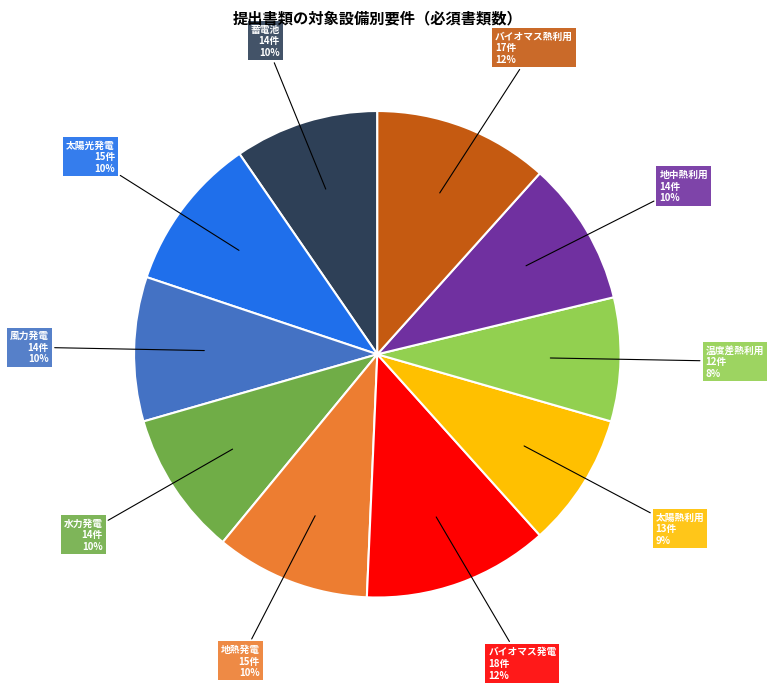

Does any single category account for the majority?

No